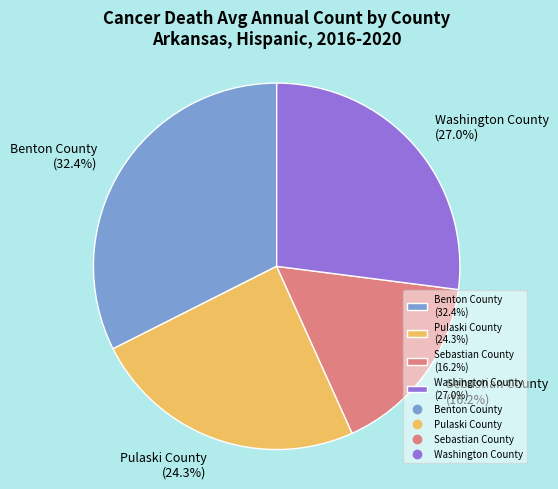

Does Benton County account for over 50% of the chart?

No